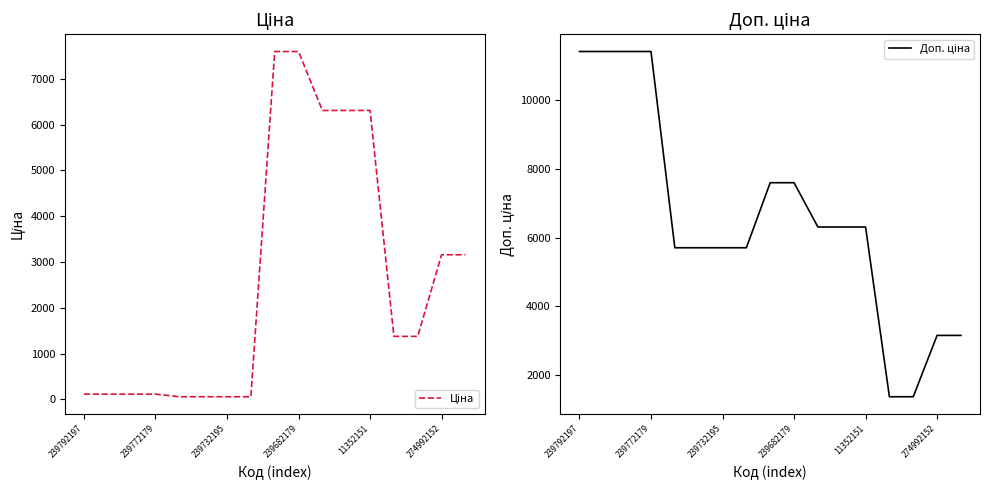

What is the minimum value shown in the chart?

57.0